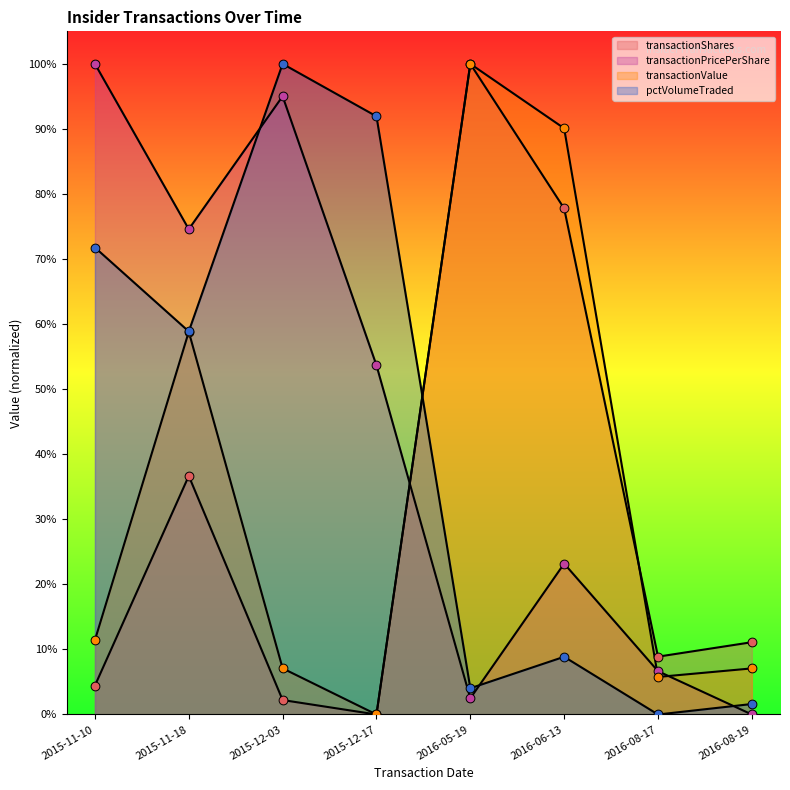

Which series has the largest total across all categories?

transactionPricePerShare